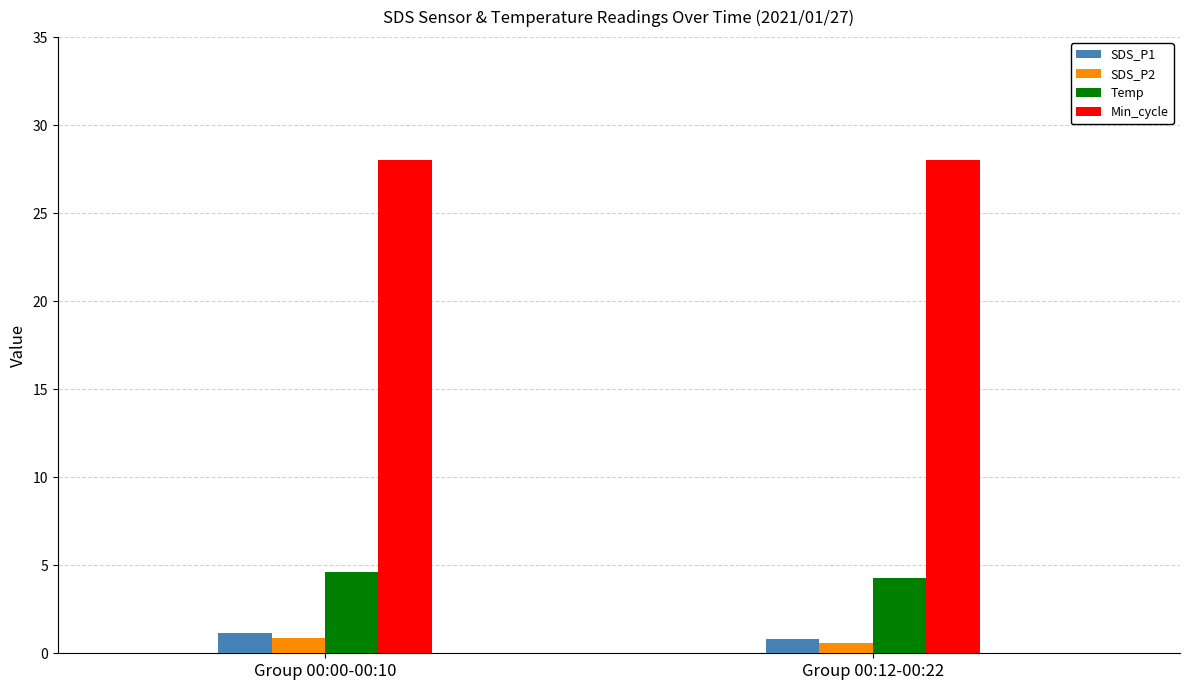

What is the spread (max minus min) of values at Group 00:00-00:10?

27.1